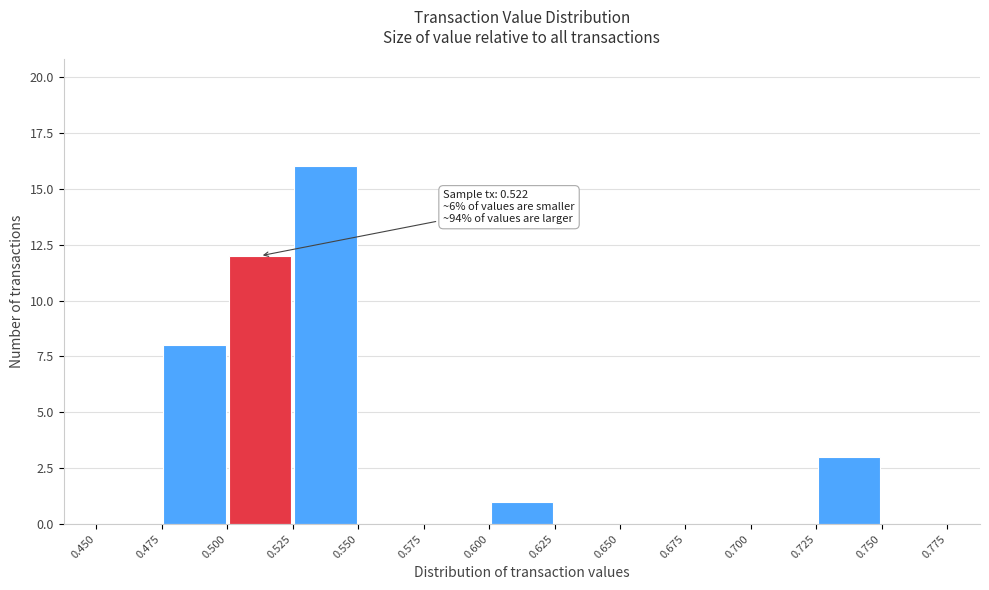

Which range on the x-axis has the tallest bar?

0.525 to 0.550